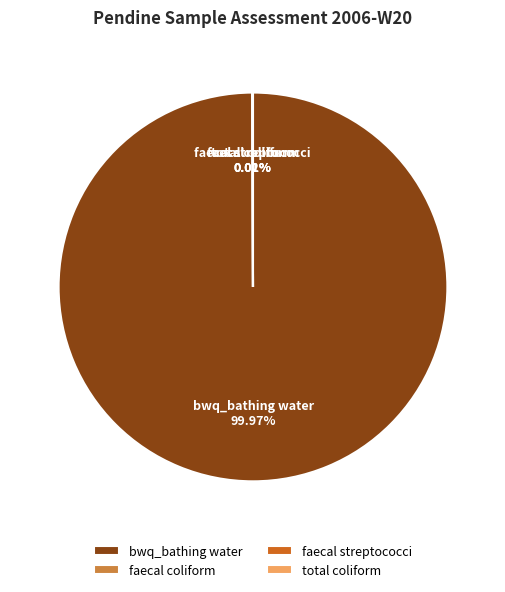

To the nearest percent, what percentage of the pie is bwq_bathing water?

100%